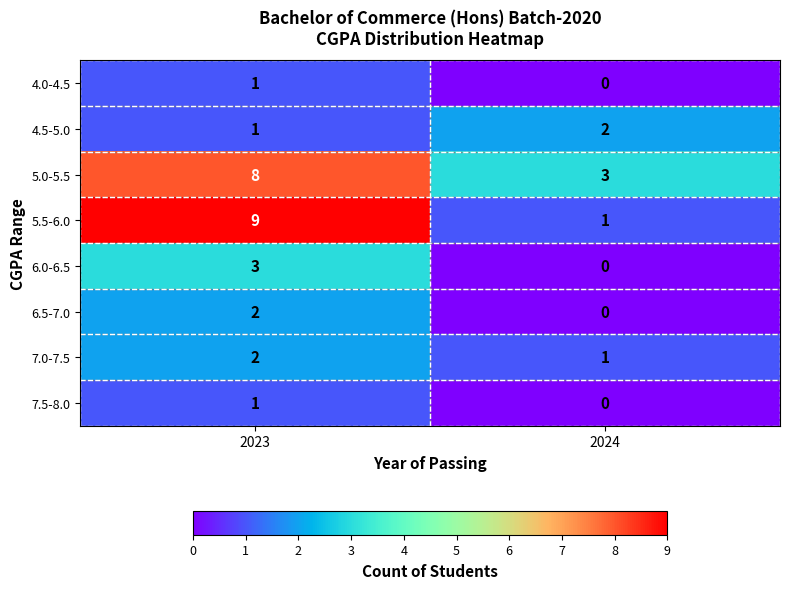

What is the sum of the 5.0-5.5 values at 2023 and 2024?

11